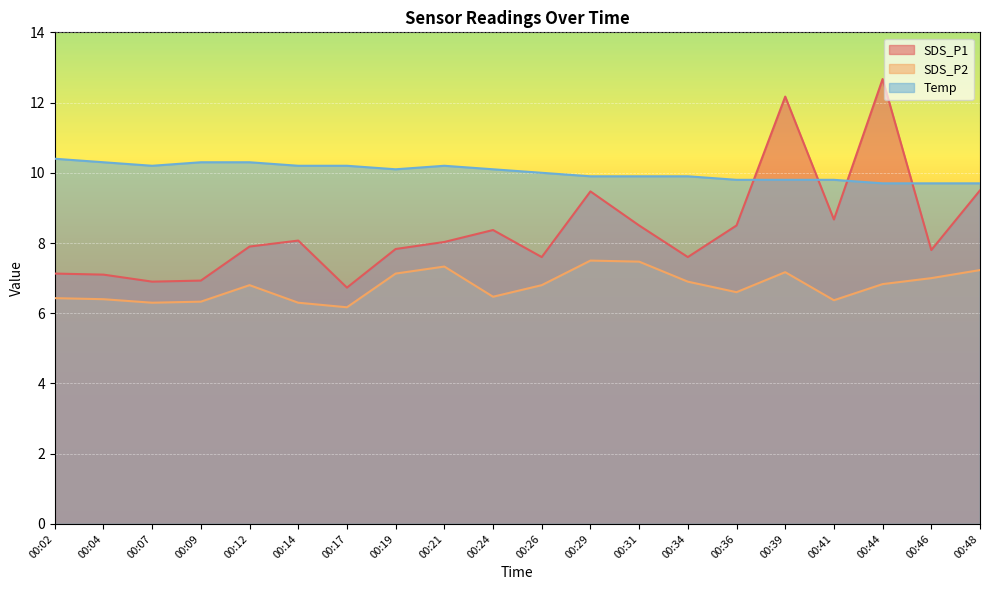

What is the sum of all SDS_P1 values?

167.5